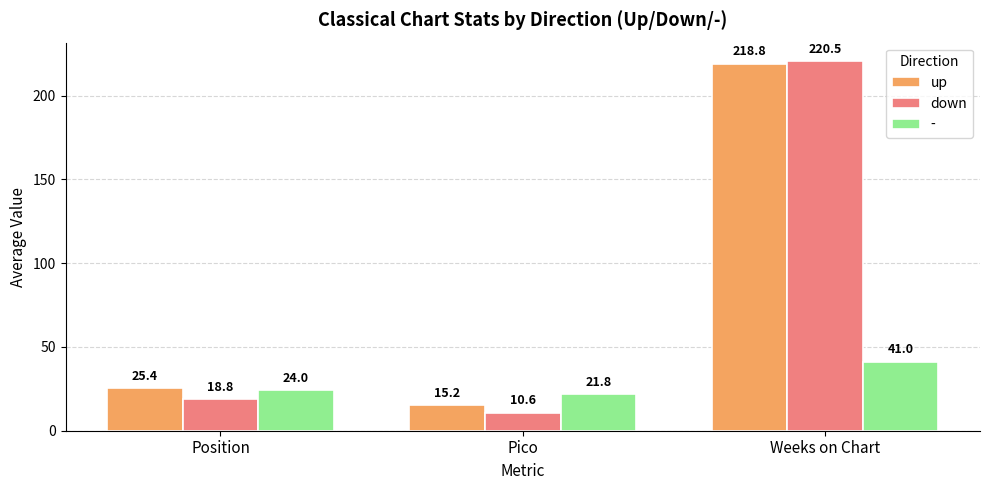

What is the maximum value for up?

218.8